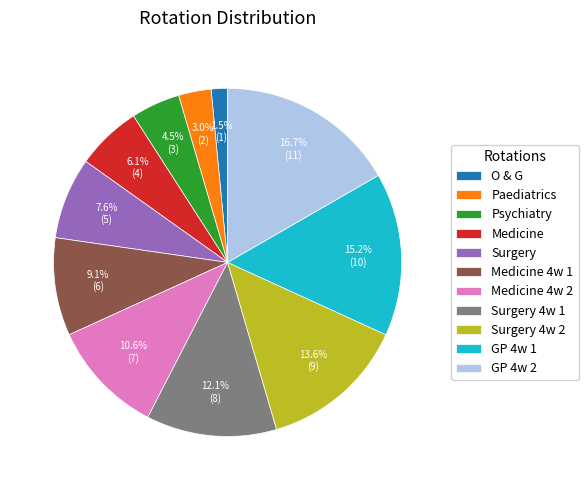

To the nearest percent, what percentage of the pie is Surgery 4w 1?

12%